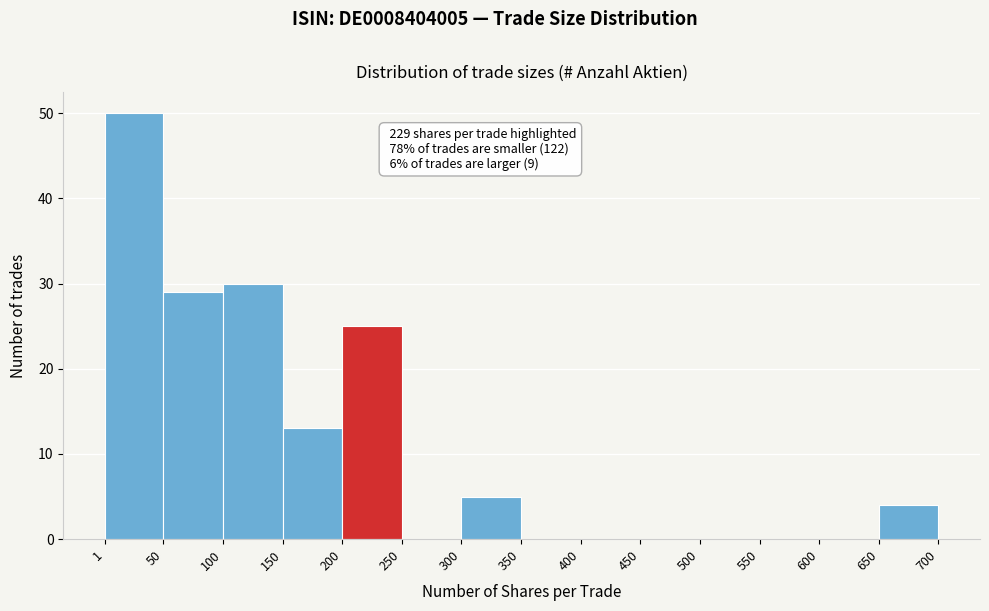

Over which range of the x-axis is the bar tallest?

1 to 50